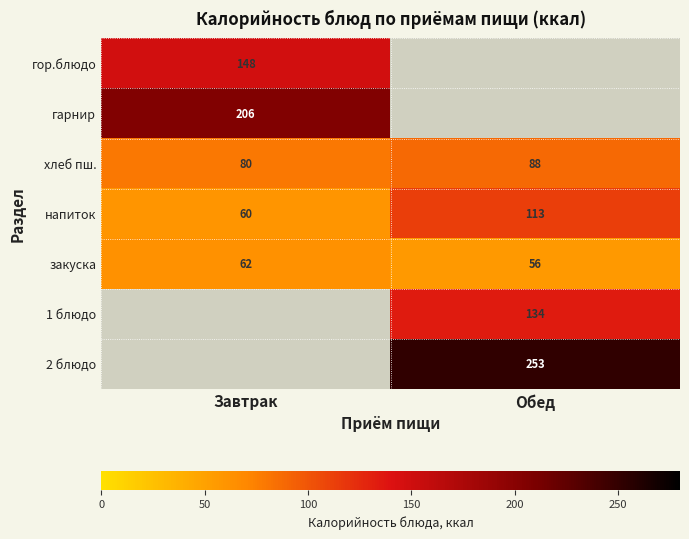

What is the difference between the maximum and minimum values in the напиток series?

53